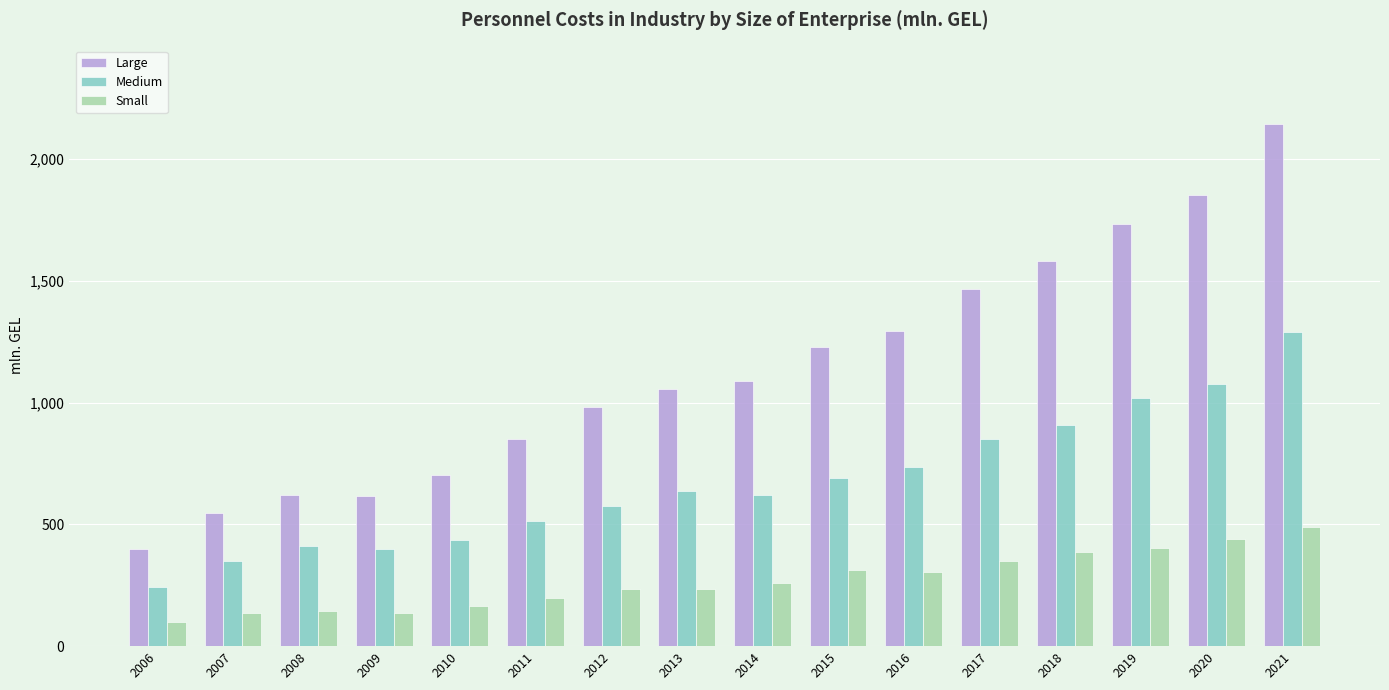

Read the Medium value at 2012.

574.8